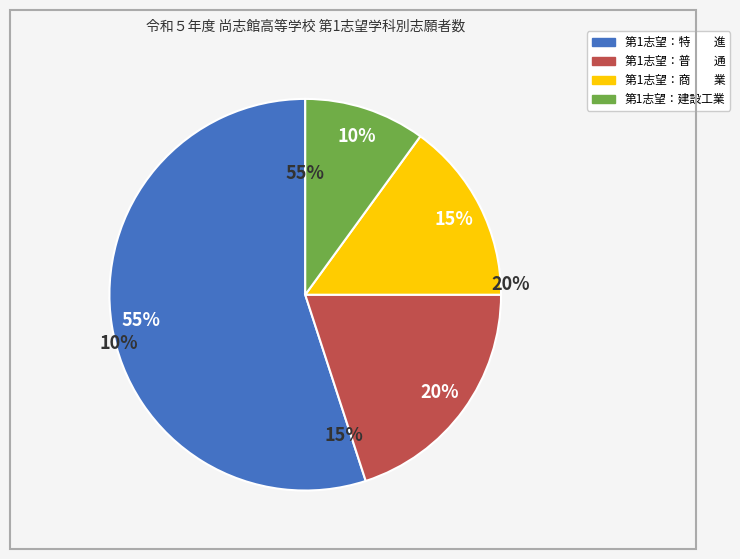

What portion of the pie excludes 特　　進?

45.0%